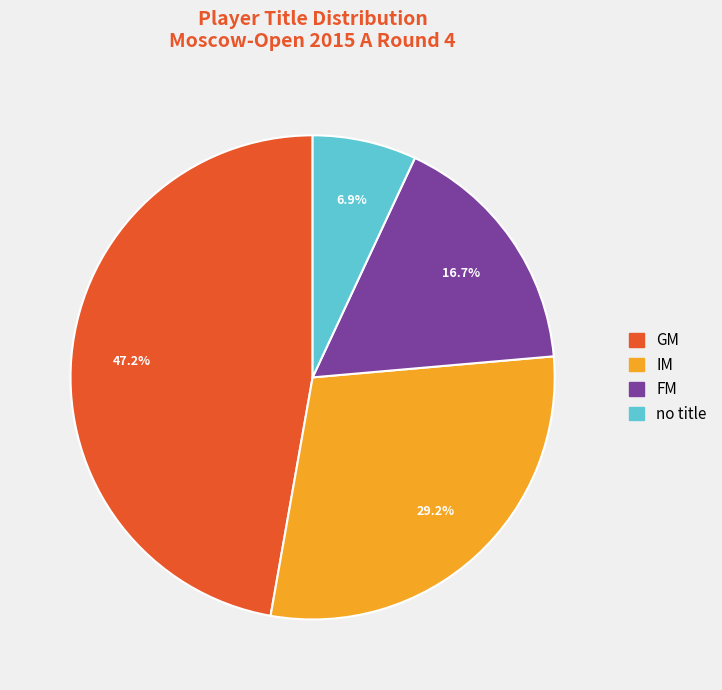

Does any single category account for the majority?

No